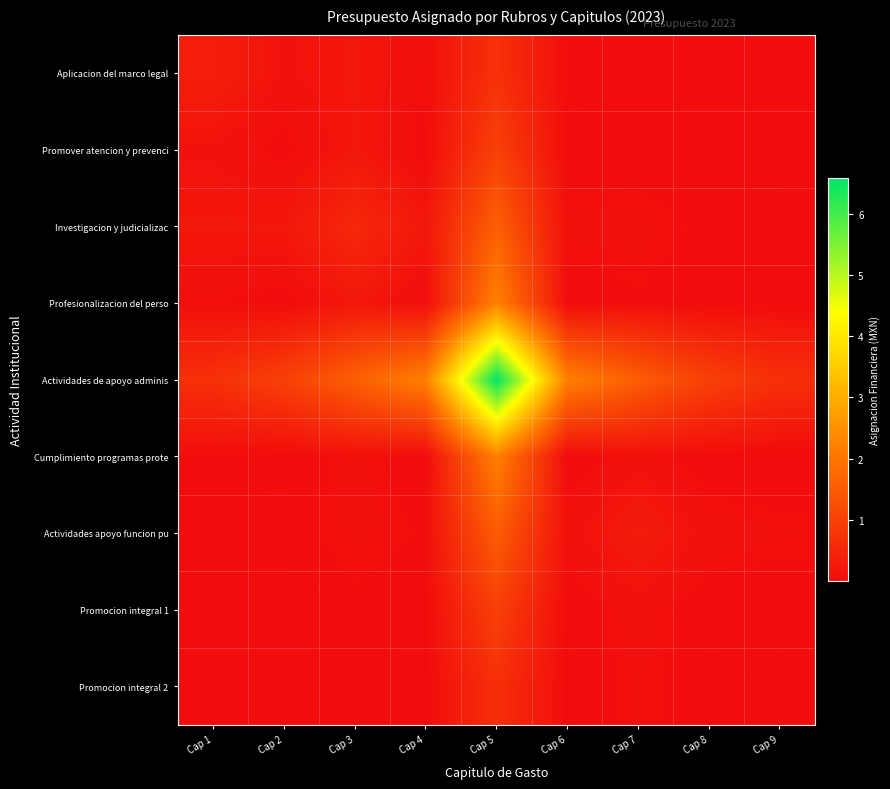

Reading left to right, extract all data points from this chart.

Aplicacion del marco legal: Cap 1=327966796.4	Cap 2=118147182.3	Cap 3=196102994.4	Cap 4=55668850.9	Cap 5=697666231.2	Cap 6=22441910.1	Cap 7=27203031.1	Cap 8=10279048.5	Cap 9=7466647.5
Promover atencion y prevenci: Cap 1=118147182.3	Cap 2=24542972.5	Cap 3=190855754.5	Cap 4=14879610.4	Cap 5=995100964.6	Cap 6=2849289.0	Cap 7=20050179.1	Cap 8=1571544.3	Cap 9=1913318.3
Investigacion y judicializac: Cap 1=196102994.4	Cap 2=190855754.5	Cap 3=544903684.1	Cap 4=196601878.4	Cap 5=1601422765.4	Cap 6=82615456.9	Cap 7=82440860.2	Cap 8=37556050.7	Cap 9=26457364.8
Profesionalizacion del perso: Cap 1=55668850.9	Cap 2=14879610.4	Cap 3=196601878.4	Cap 4=41687391.5	Cap 5=2220384048.7	Cap 6=10192951.3	Cap 7=47204394.0	Cap 8=5228235.4	Cap 9=5418290.5
Actividades de apoyo adminis: Cap 1=697666231.2	Cap 2=995100964.6	Cap 3=1601422765.4	Cap 4=2220384048.7	Cap 5=6583160132.5	Cap 6=2207646251.0	Cap 7=1540057266.1	Cap 8=992926474.1	Cap 9=668433424.1
Cumplimiento programas prote: Cap 1=22441910.1	Cap 2=2849289.0	Cap 3=82615456.9	Cap 4=10192951.3	Cap 5=2207646251.0	Cap 6=3682269.2	Cap 7=92317513.2	Cap 8=3097250.7	Cap 9=6335165.9
Actividades apoyo funcion pu: Cap 1=27203031.1	Cap 2=20050179.1	Cap 3=82440860.2	Cap 4=47204394.0	Cap 5=1540057266.1	Cap 6=92317513.2	Cap 7=271760823.2	Cap 8=94469769.4	Cap 9=69678686.4
Promocion integral 1: Cap 1=10279048.5	Cap 2=1571544.3	Cap 3=37556050.7	Cap 4=5228235.4	Cap 5=992926474.1	Cap 6=3097250.7	Cap 7=94469769.4	Cap 8=10103847.0	Cap 9=16251427.1
Promocion integral 2: Cap 1=7466647.5	Cap 2=1913318.3	Cap 3=26457364.8	Cap 4=5418290.5	Cap 5=668433424.1	Cap 6=6335165.9	Cap 7=69678686.4	Cap 8=16251427.1	Cap 9=38384713.7